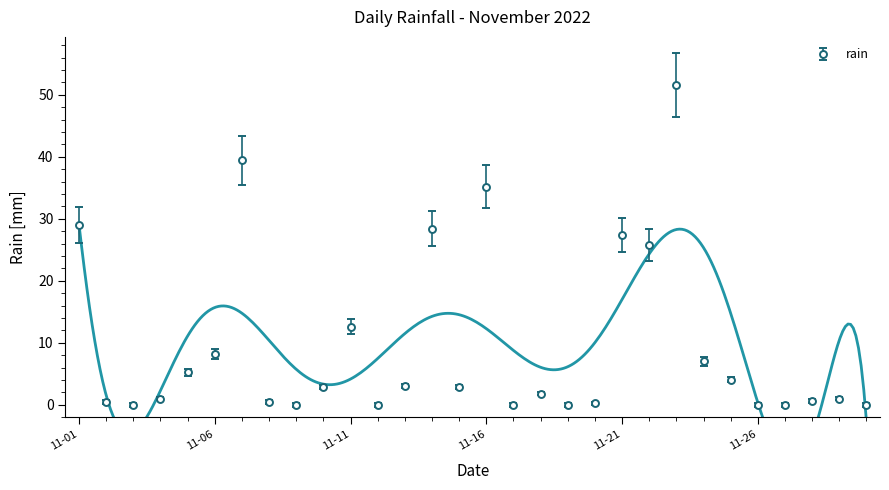

Between 2022-11-28 and 2022-11-24, which is larger?

2022-11-24